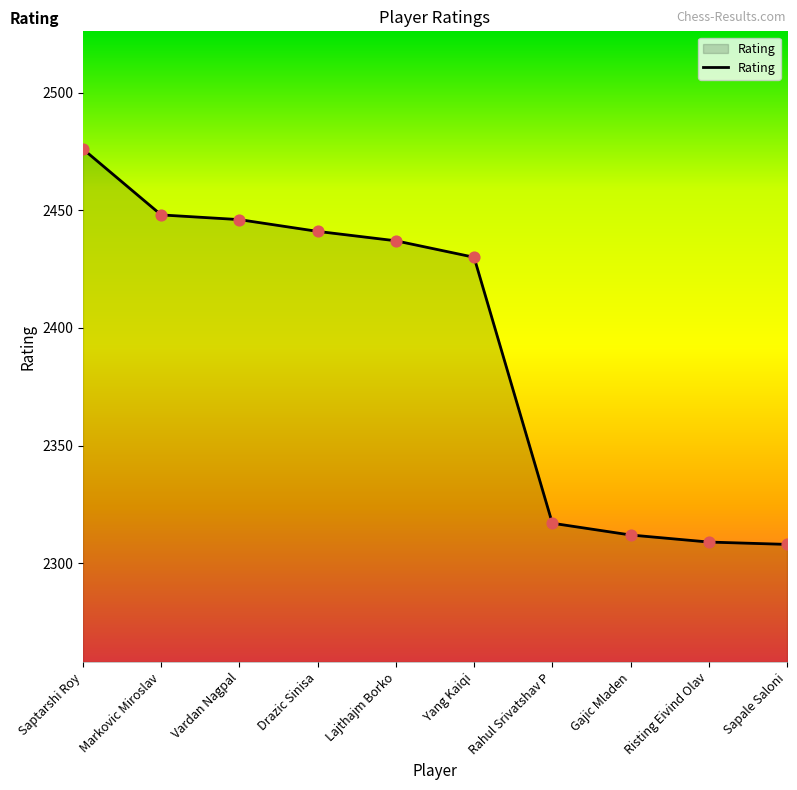

Between Risting Eivind Olav and Gajic Mladen, which is larger?

Gajic Mladen